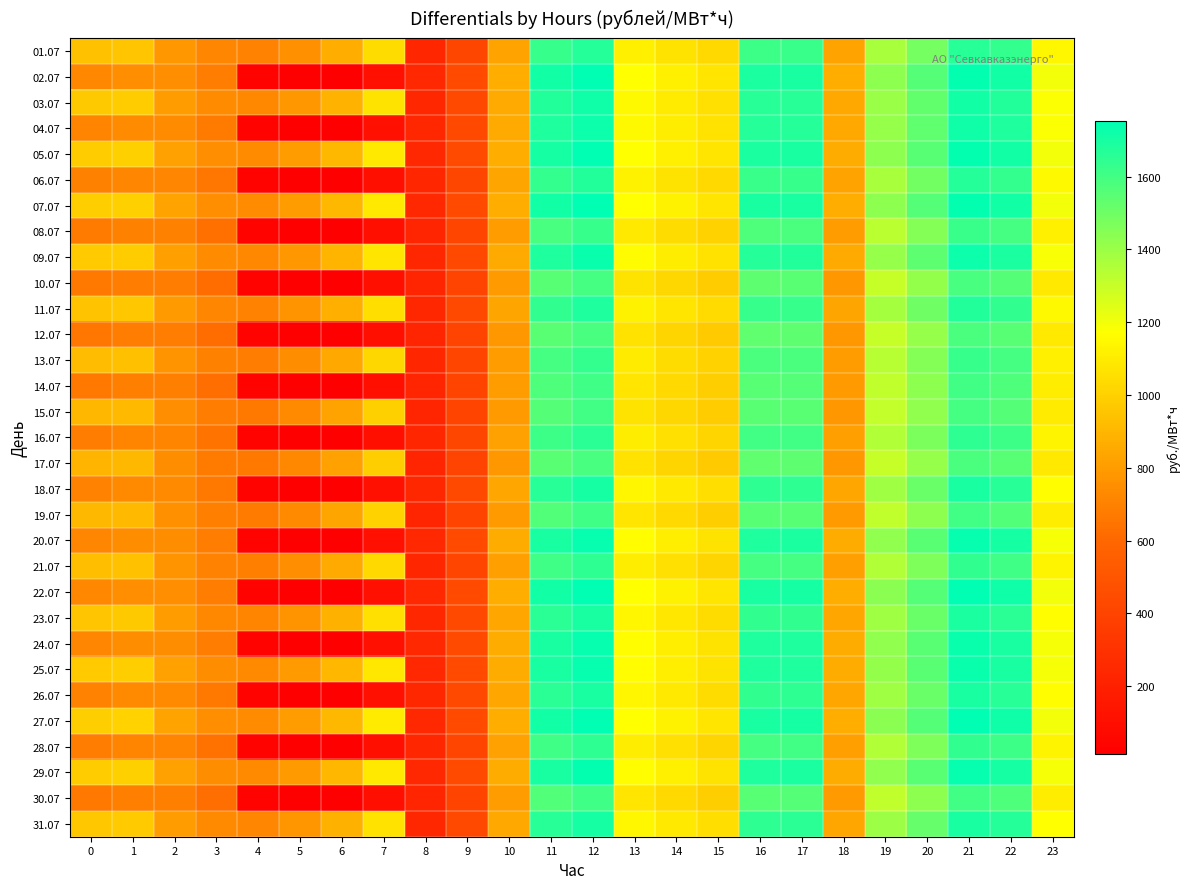

What is the smallest value displayed?

13.0